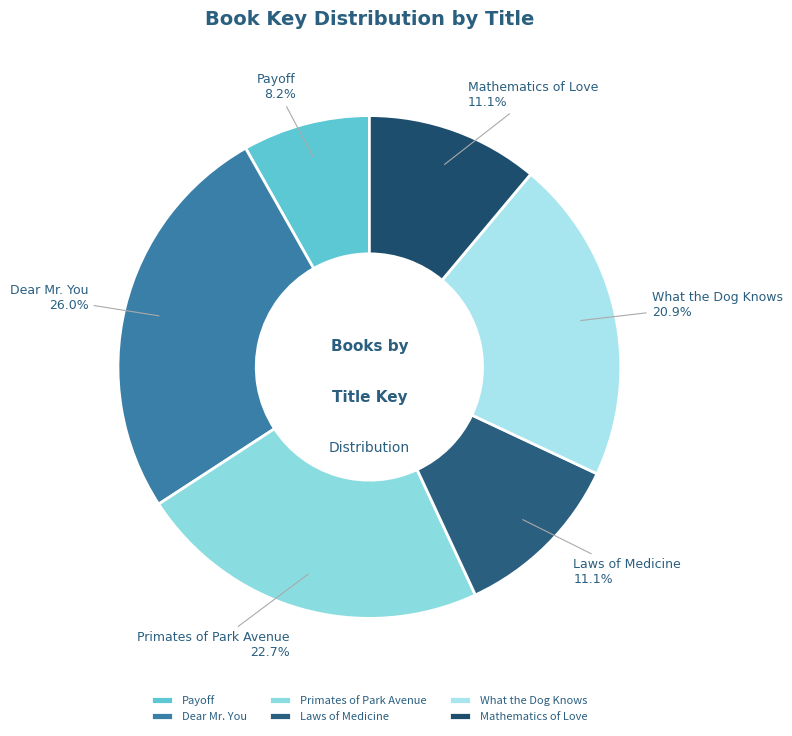

How many segments does this pie chart have?

6